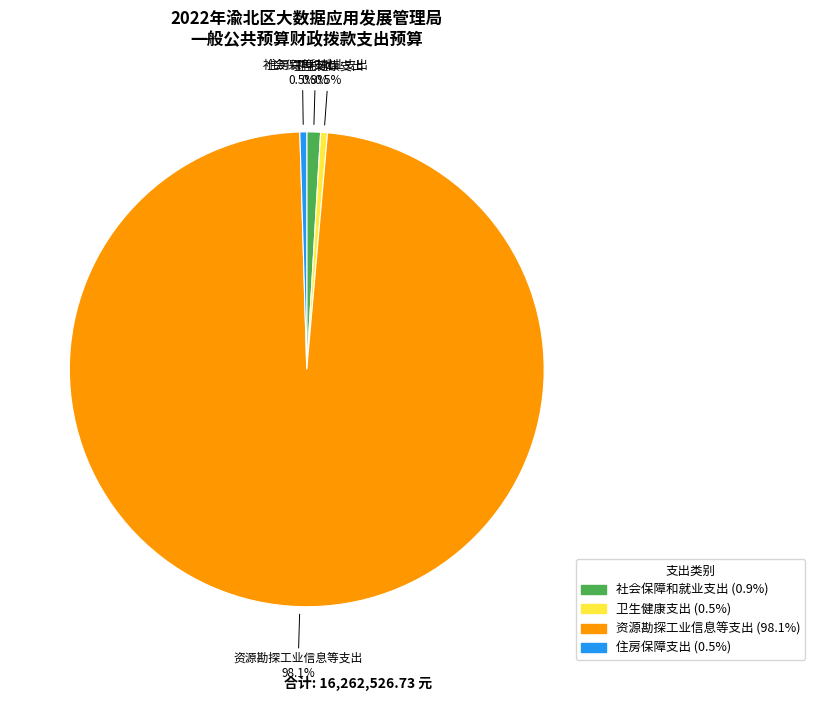

Which slice is the largest?

资源勘探工业信息等支出